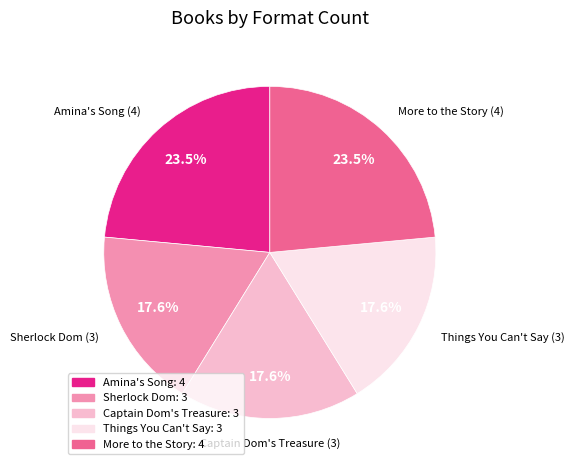

To the nearest percent, what is the difference between the Sherlock Dom and Amina's Song slice percentages?

6%